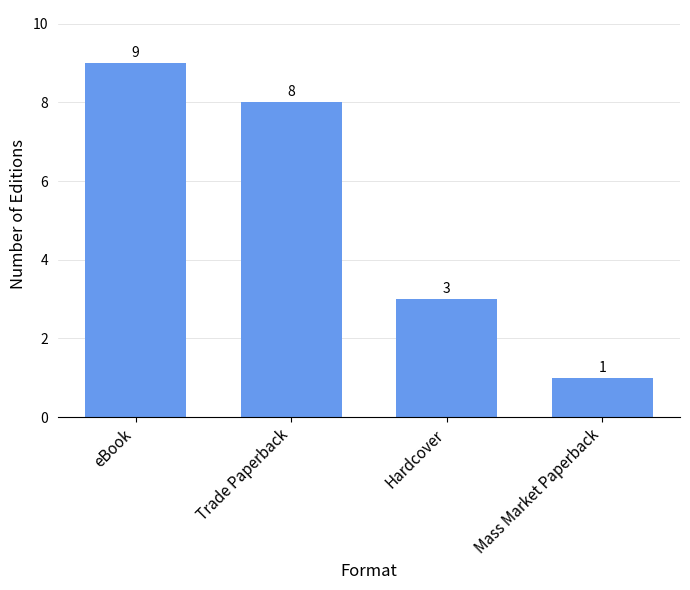

What is the change in value from eBook to Hardcover?

-6